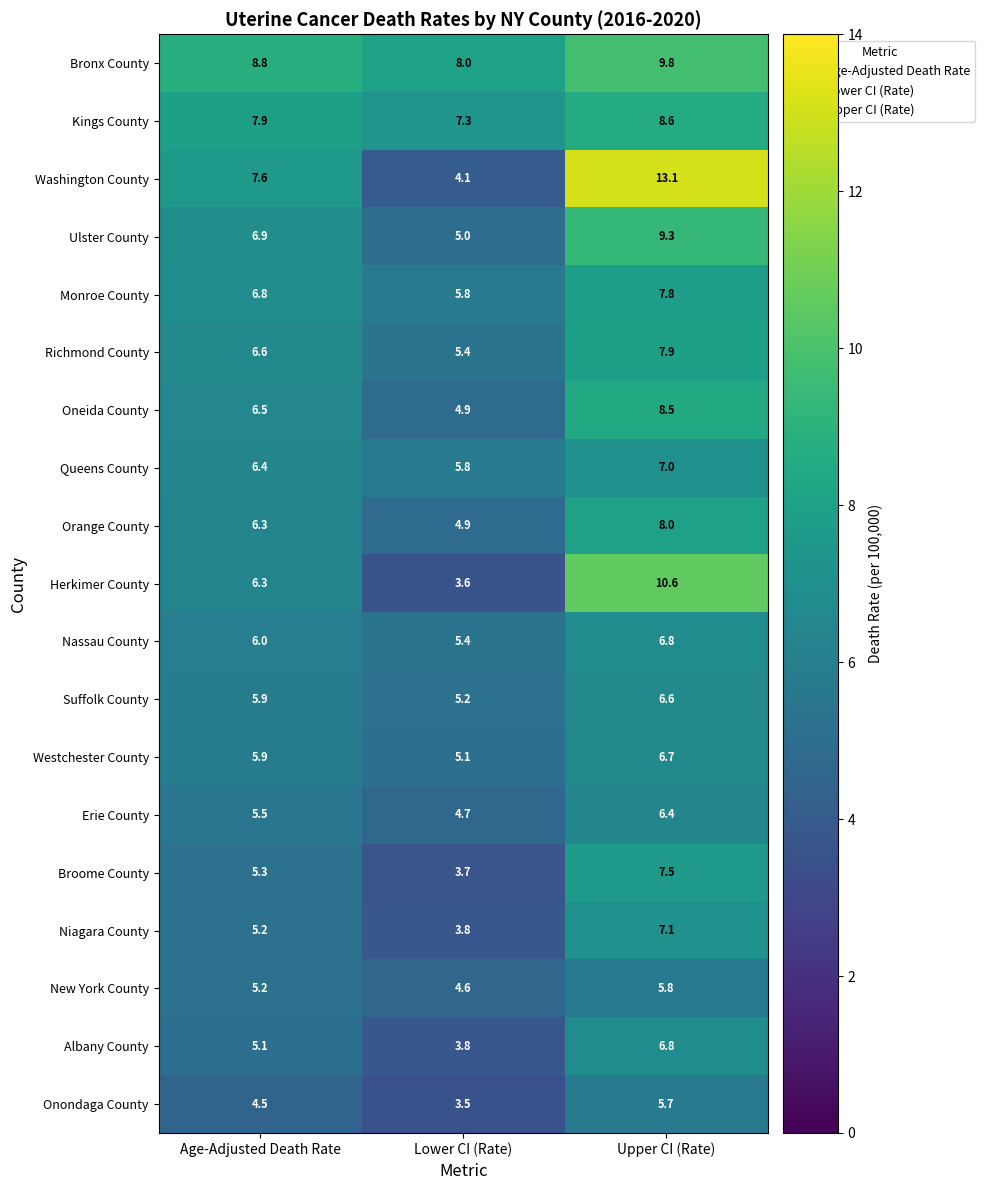

Which series has the largest total across all categories?

Bronx County